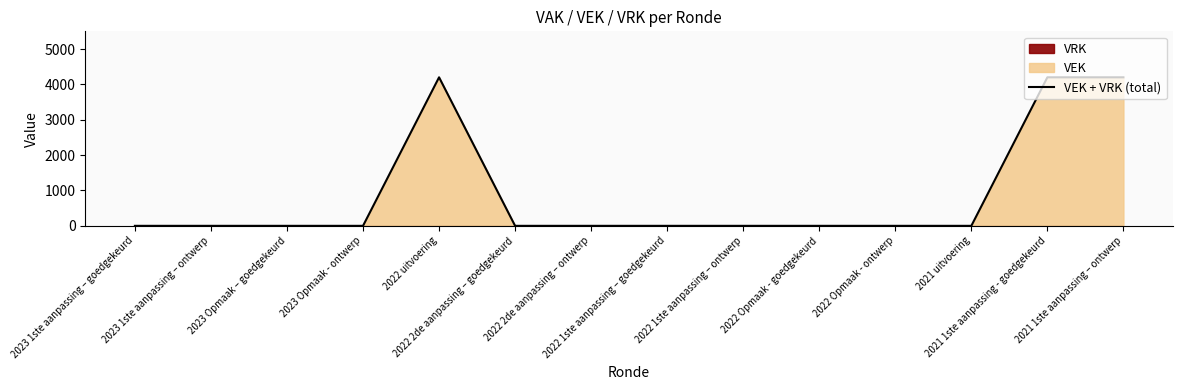

What is the sum of the values at 2022 2de aanpassing – goedgekeurd and 2021 1ste aanpassing - goedgekeurd?

4200